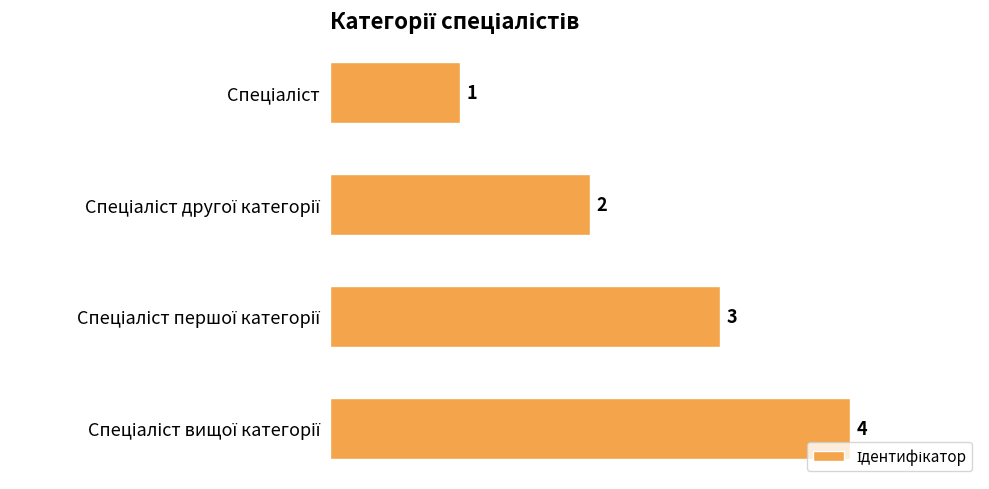

What is the maximum value shown in the chart?

4